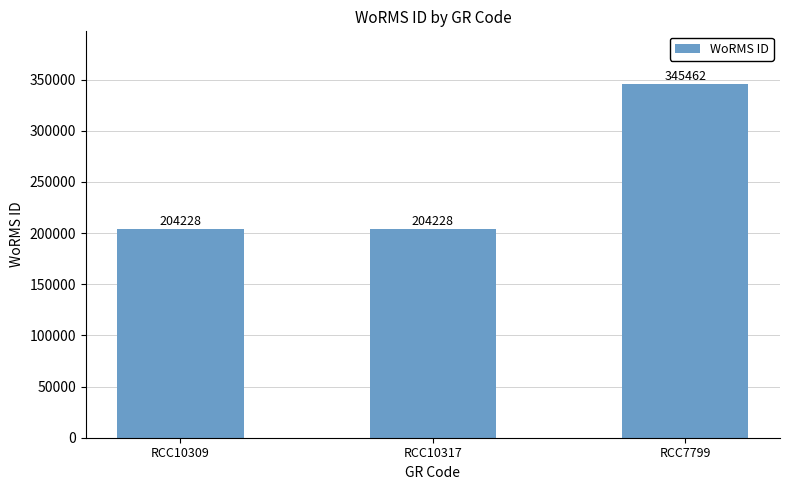

What is the change in value from RCC10317 to RCC7799?

+141234